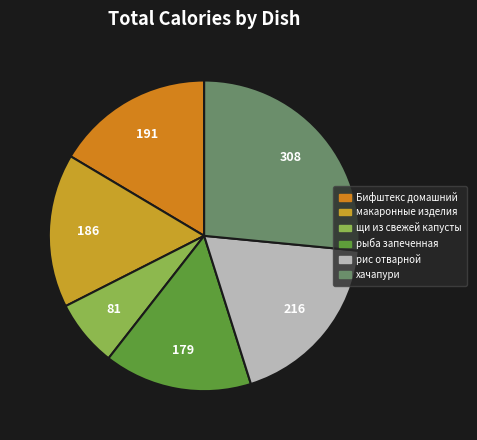

True or false: хачапури accounts for 27% of the total.

True